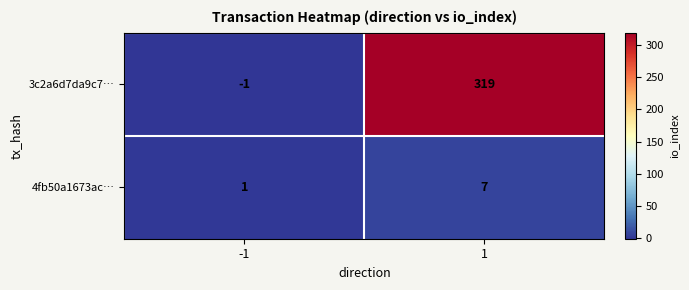

Is the value of 4fb50a1673ac… at -1 greater than the value of 3c2a6d7da9c7… at 1?

No